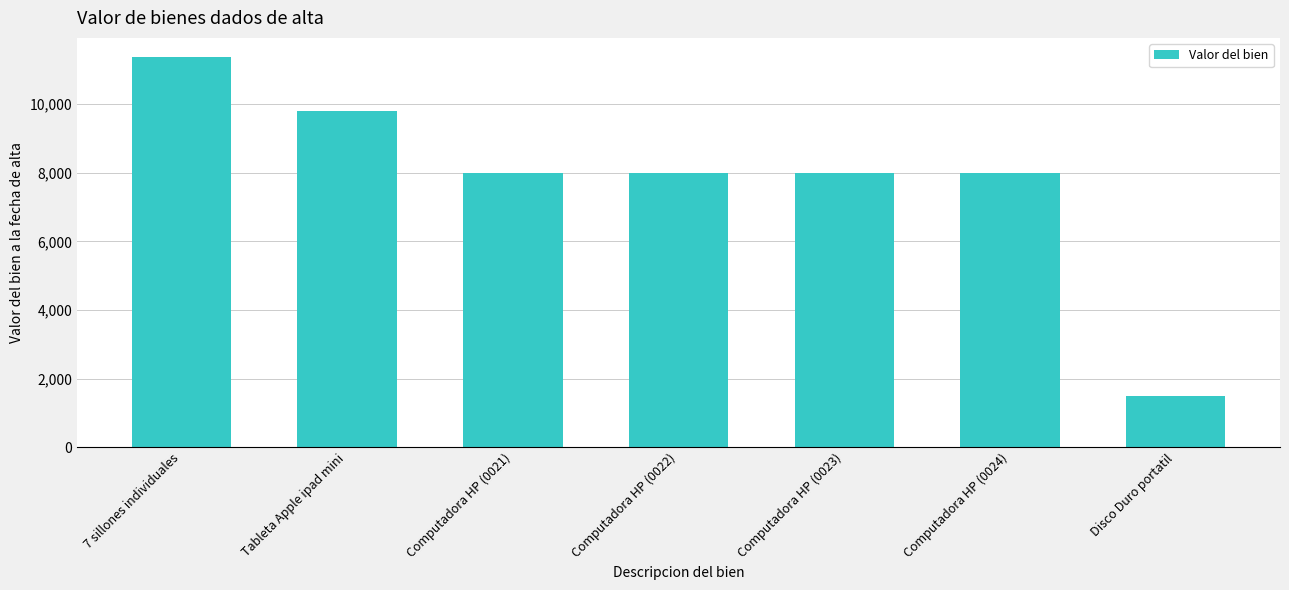

What is the value of the 1st bar from the left?

11368.0